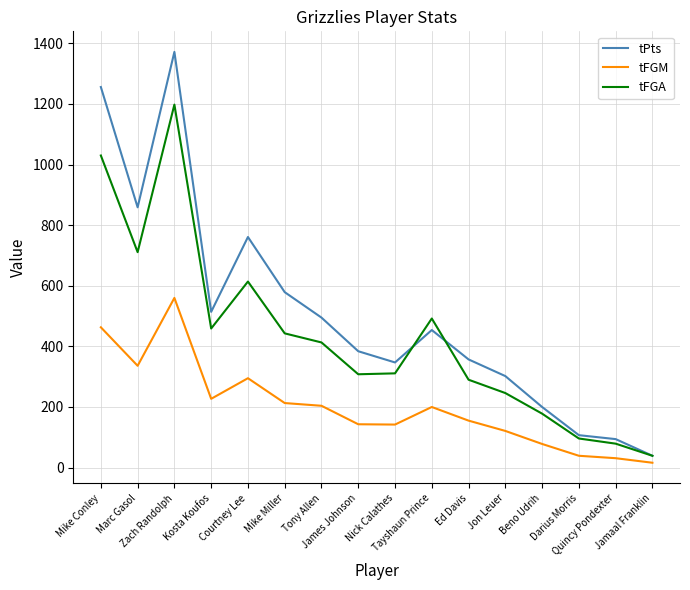

What is the lowest value of the tFGM series?

16